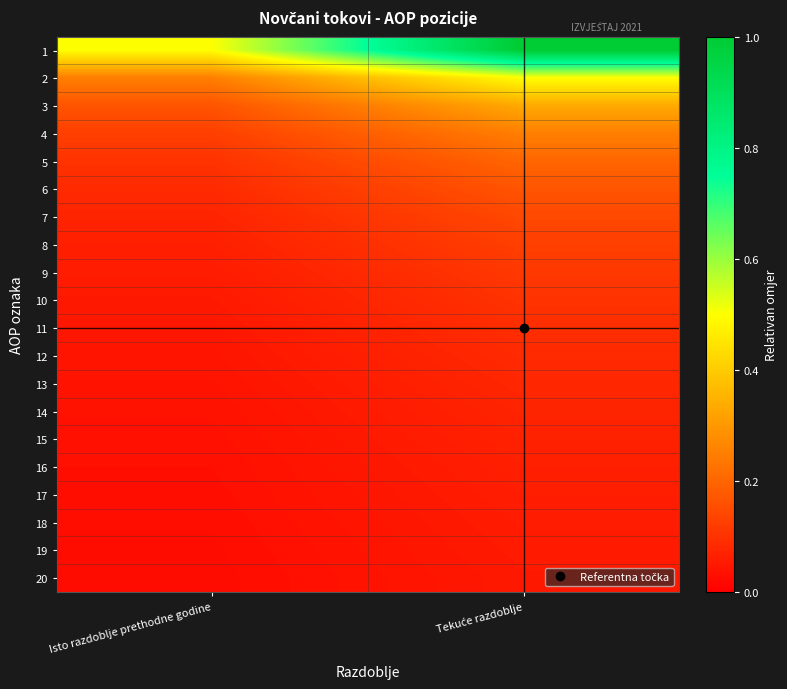

Reading right to left, what are all the values shown in this chart?

1: Tekuće razdoblje=1.0	Isto razdoblje prethodne godine=0.5
2: Tekuće razdoblje=0.5	Isto razdoblje prethodne godine=0.2
3: Tekuće razdoblje=0.3	Isto razdoblje prethodne godine=0.2
4: Tekuće razdoblje=0.2	Isto razdoblje prethodne godine=0.1
5: Tekuće razdoblje=0.2	Isto razdoblje prethodne godine=0.1
6: Tekuće razdoblje=0.2	Isto razdoblje prethodne godine=0.1
7: Tekuće razdoblje=0.1	Isto razdoblje prethodne godine=0.1
8: Tekuće razdoblje=0.1	Isto razdoblje prethodne godine=0.1
9: Tekuće razdoblje=0.1	Isto razdoblje prethodne godine=0.1
10: Tekuće razdoblje=0.1	Isto razdoblje prethodne godine=0.1
11: Tekuće razdoblje=0.1	Isto razdoblje prethodne godine=0.0
12: Tekuće razdoblje=0.1	Isto razdoblje prethodne godine=0.0
13: Tekuće razdoblje=0.1	Isto razdoblje prethodne godine=0.0
14: Tekuće razdoblje=0.1	Isto razdoblje prethodne godine=0.0
15: Tekuće razdoblje=0.1	Isto razdoblje prethodne godine=0.0
16: Tekuće razdoblje=0.1	Isto razdoblje prethodne godine=0.0
17: Tekuće razdoblje=0.1	Isto razdoblje prethodne godine=0.0
18: Tekuće razdoblje=0.1	Isto razdoblje prethodne godine=0.0
19: Tekuće razdoblje=0.1	Isto razdoblje prethodne godine=0.0
20: Tekuće razdoblje=0.1	Isto razdoblje prethodne godine=0.0